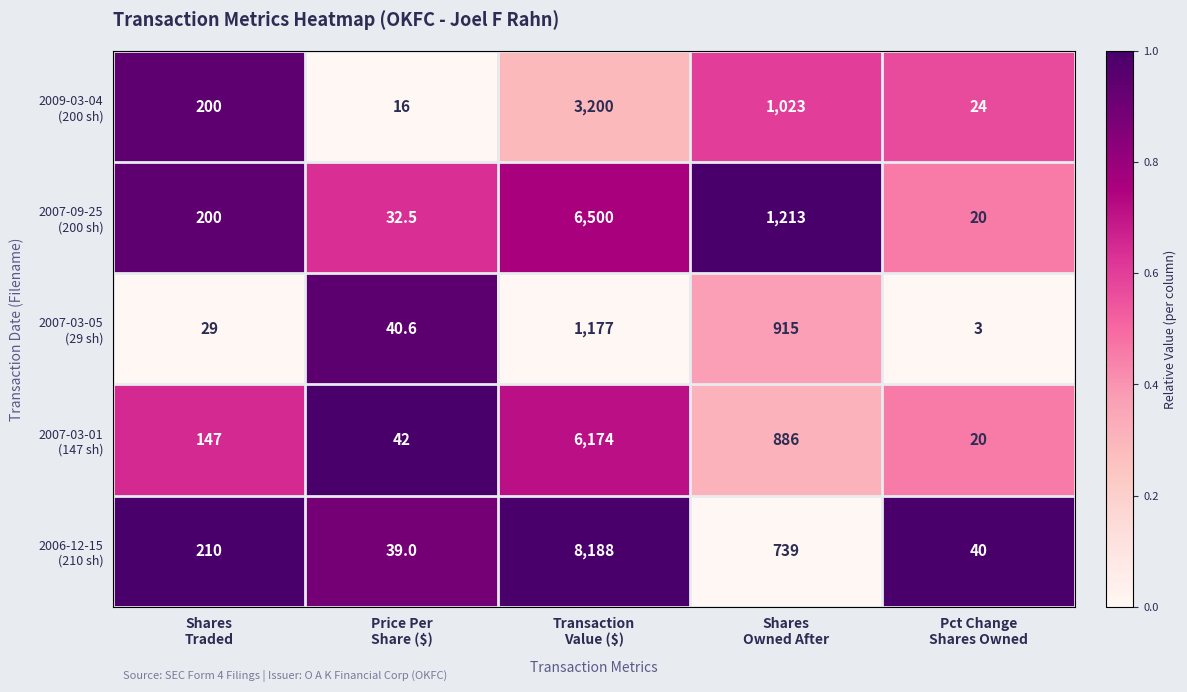

What is the total value across all series at Transaction
Value ($)?

25239.0